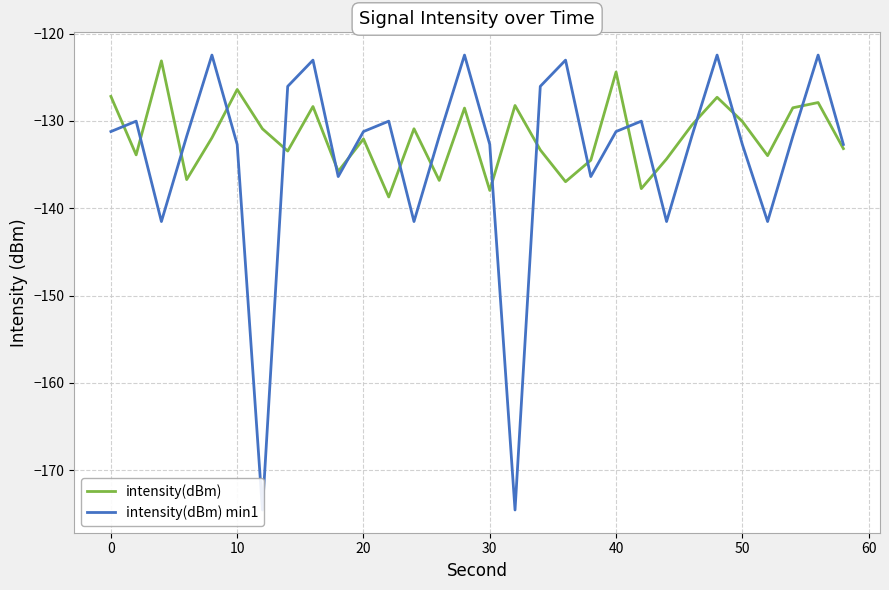

Between 30 and 50, which series saw the biggest shift?

intensity(dBm) min1